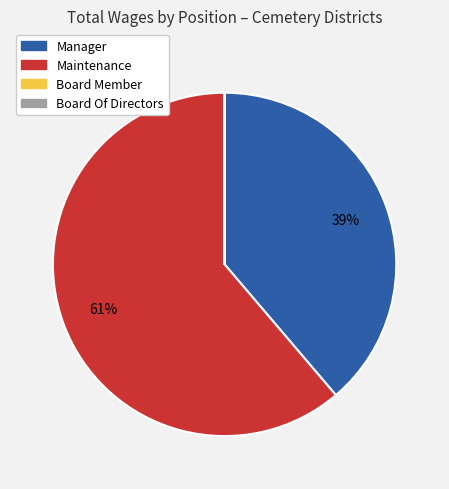

Is the sum of Maintenance and Manager greater than half?

Yes